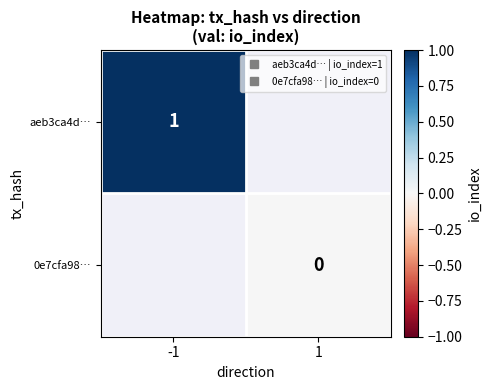

Rank the series at 1 from highest to lowest value.

aeb3ca4d…, 0e7cfa98…